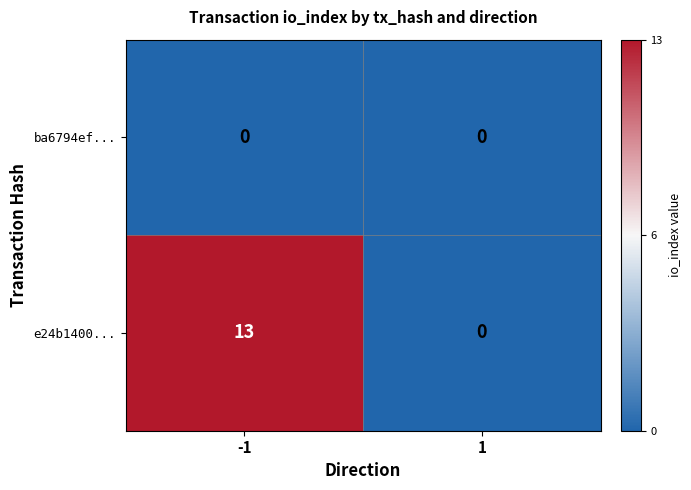

True or false: e24b1400... has a value of 13 at -1.

True